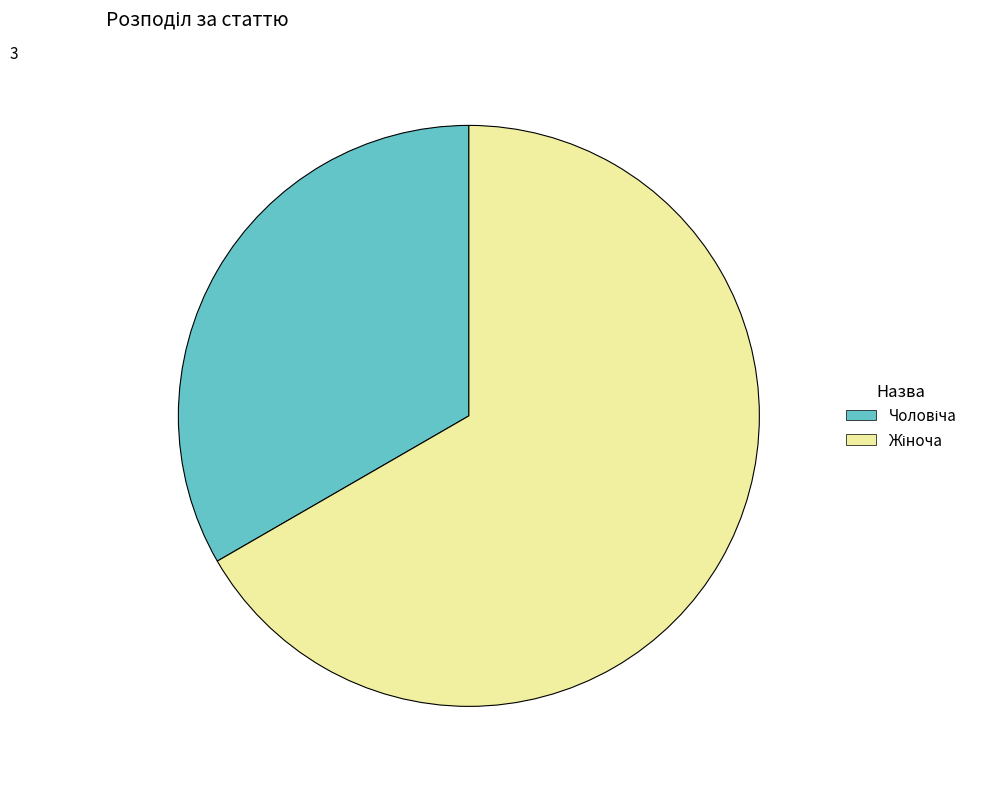

Is there any slice that represents more than half of the pie?

Yes